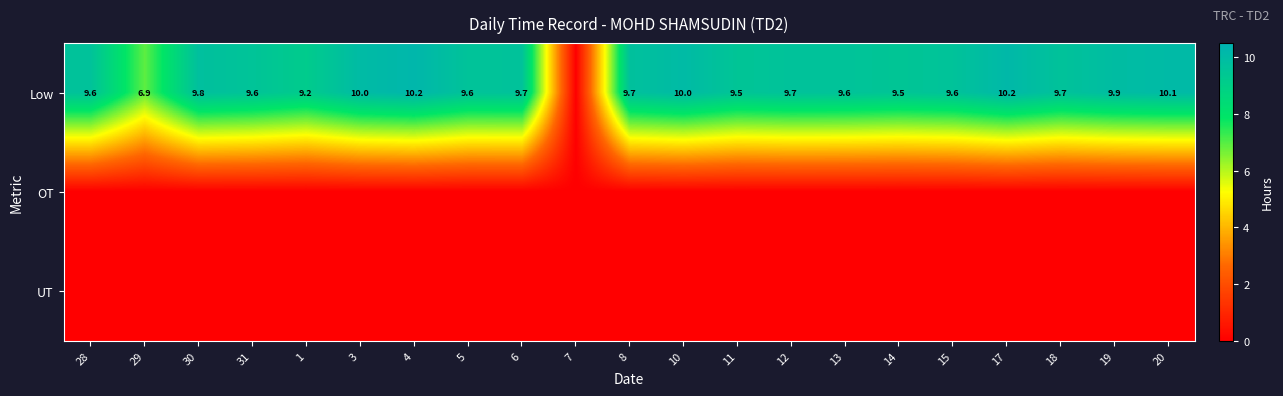

Which category has the lowest value across all series?

7